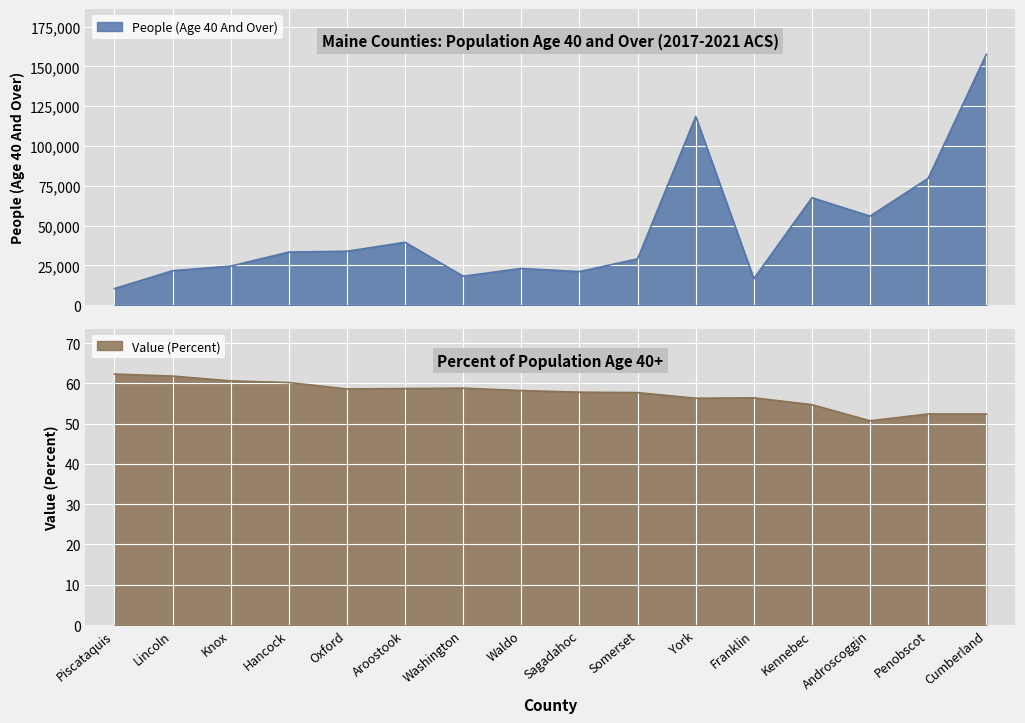

At York, list the series in order from smallest to largest.

Value (Percent), People (Age 40 And Over)